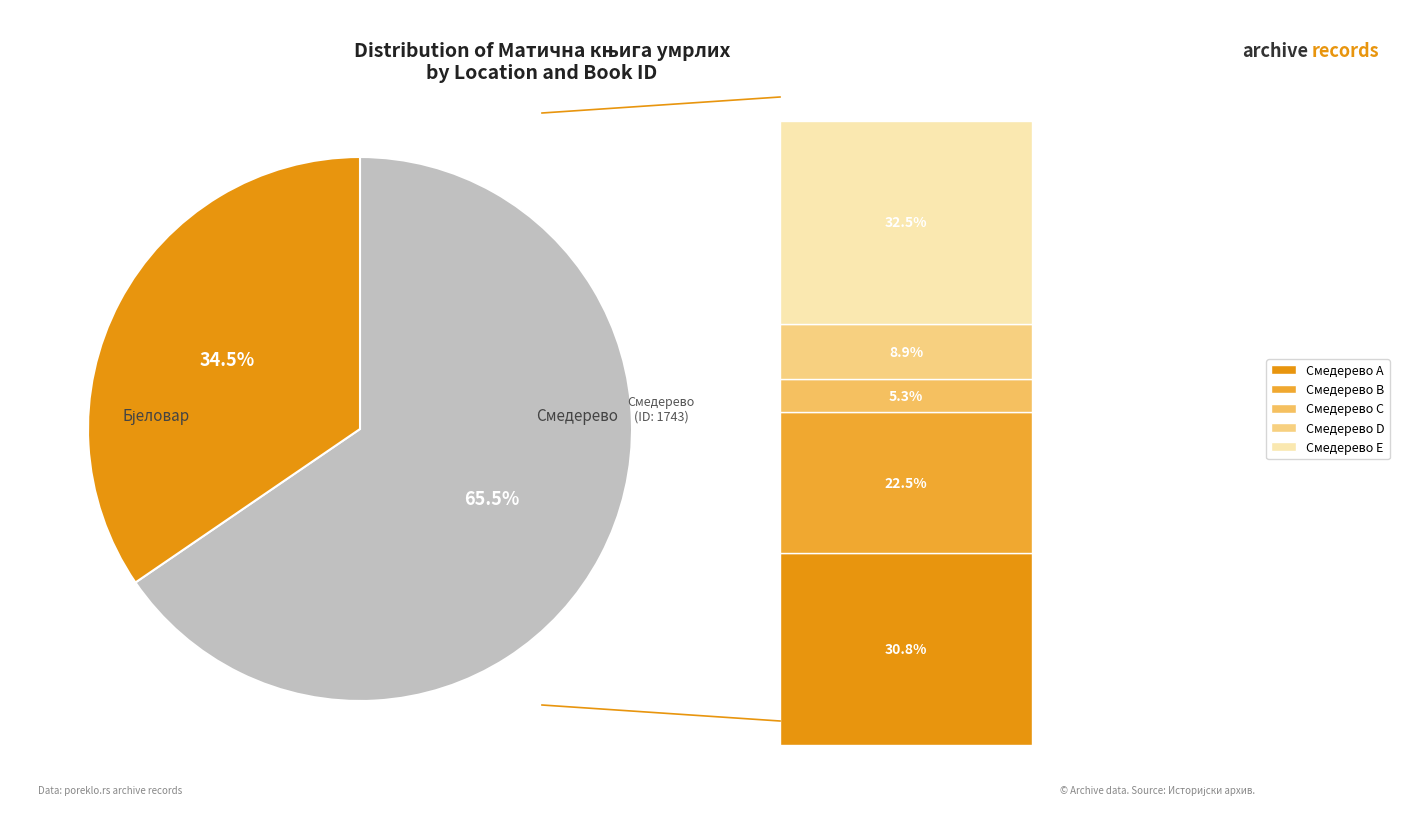

Is there a majority slice in this chart?

Yes